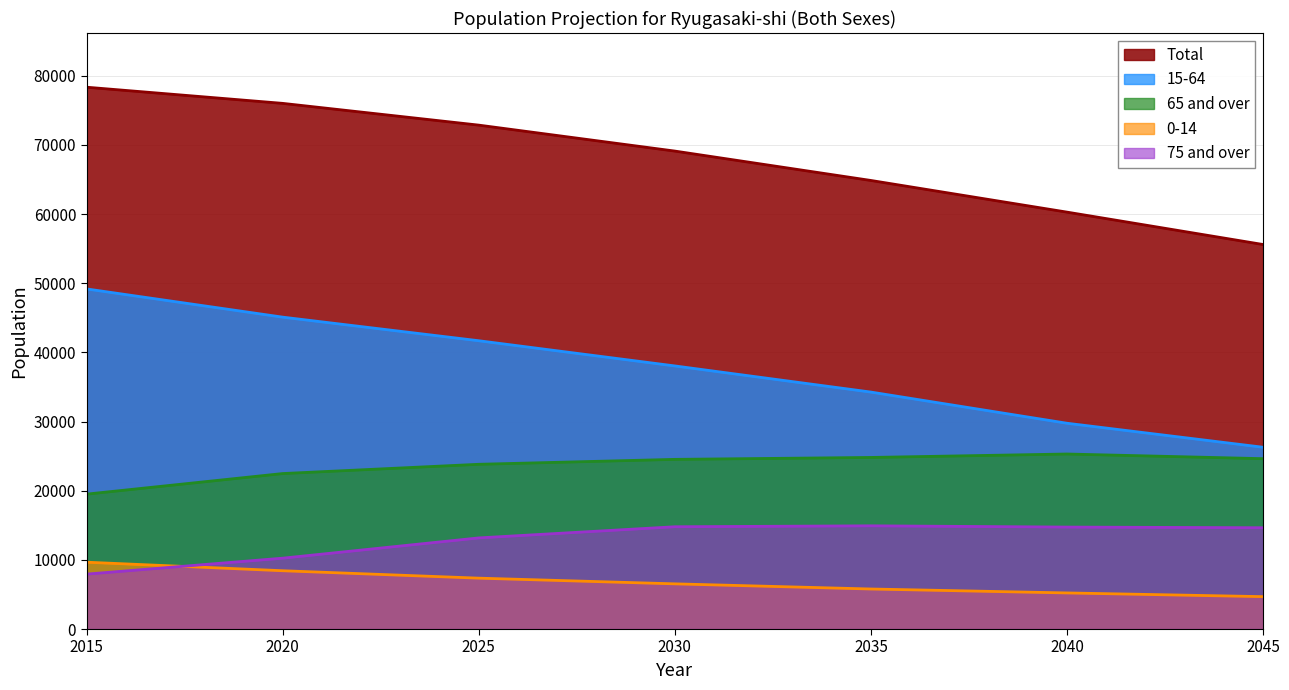

What is the value of the Total point at the 4th from the left?

69107